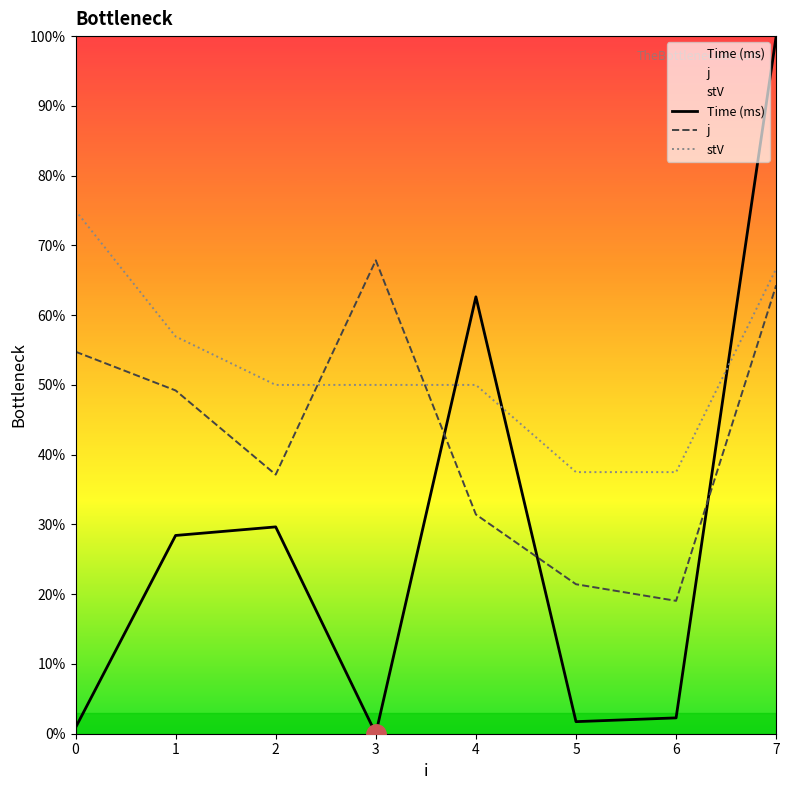

Count the number of categories in the chart.

8